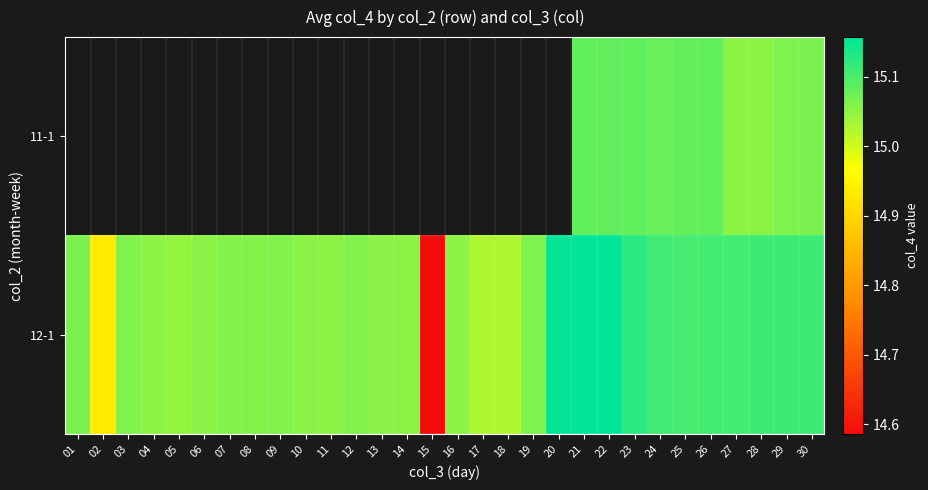

What is the smallest value displayed?

14.6